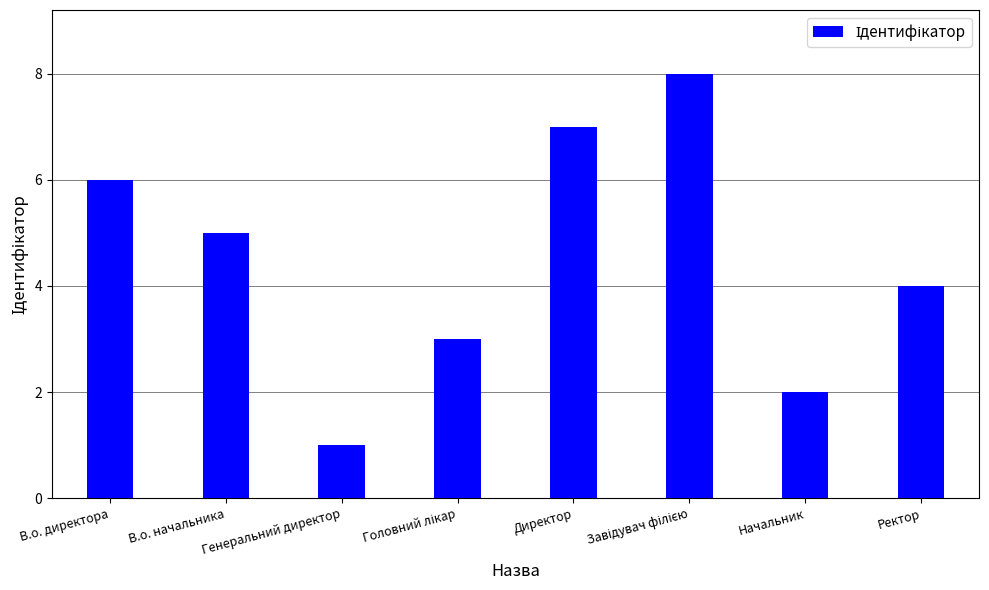

What is the difference between the values at Генеральний директор and В.о. директора?

5